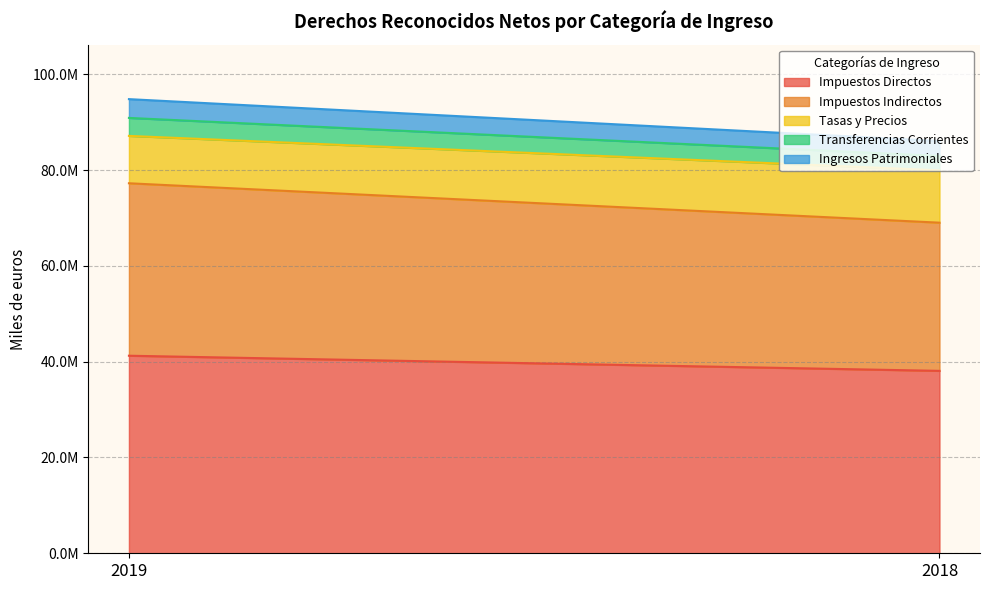

At 2018, list the series in order from smallest to largest.

Transferencias Corrientes, Ingresos Patrimoniales, Tasas y Precios, Impuestos Indirectos, Impuestos Directos